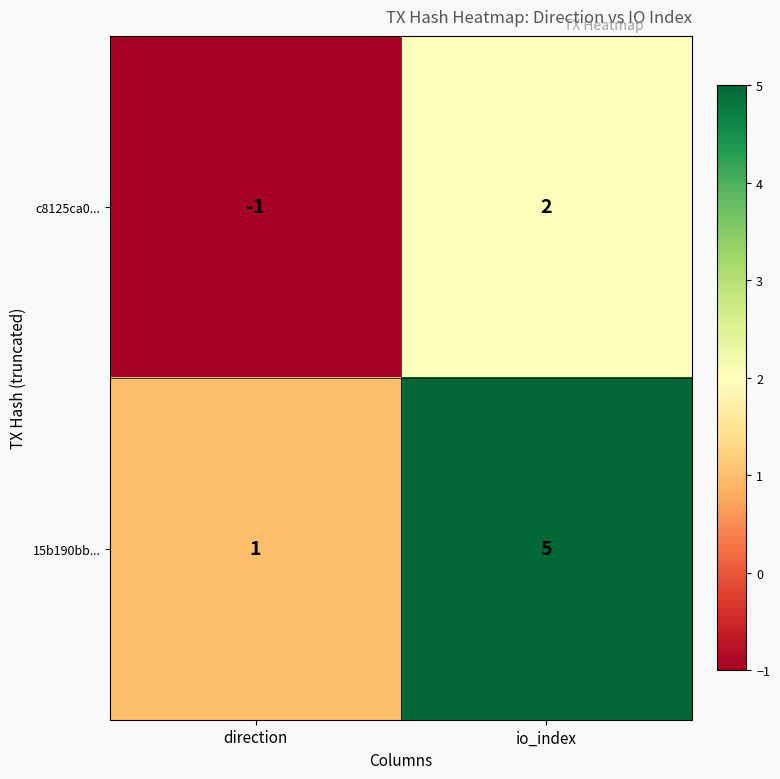

At io_index, list the series in order from largest to smallest.

15b190bb..., c8125ca0...